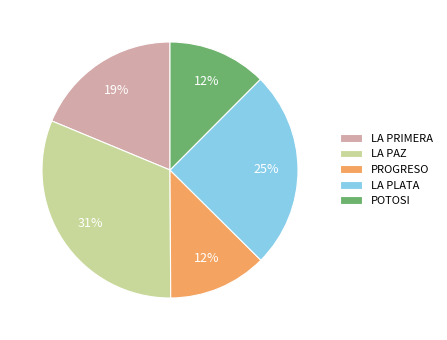

Does LA PAZ represent more than half of the total?

No